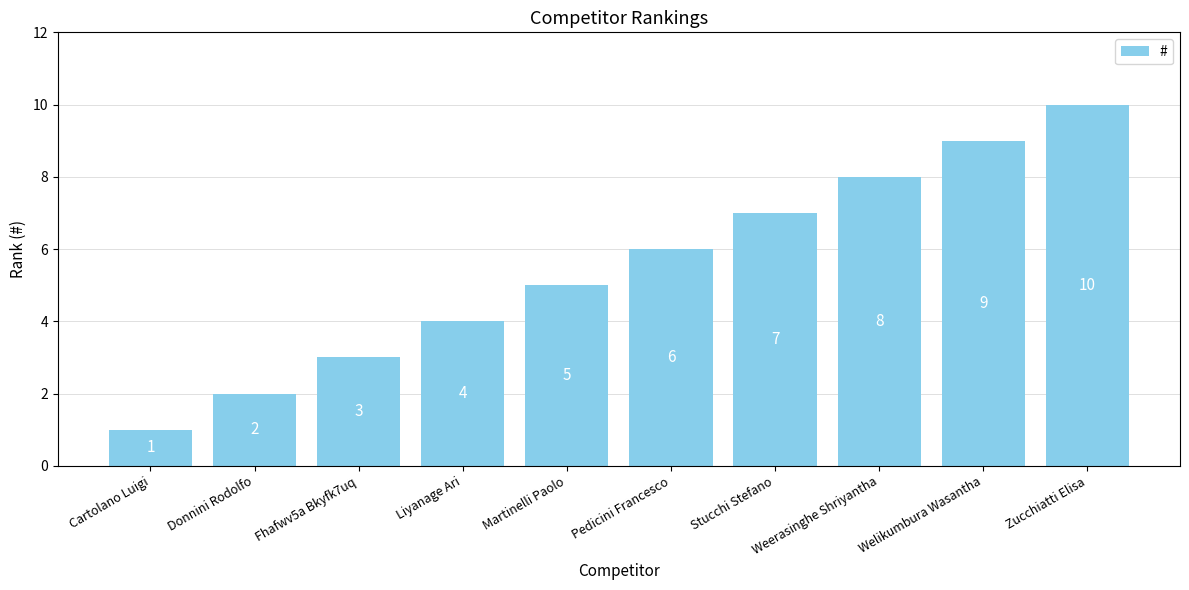

Reading left to right, list all the values displayed in this chart.

1	2	3	4	5	6	7	8	9	10